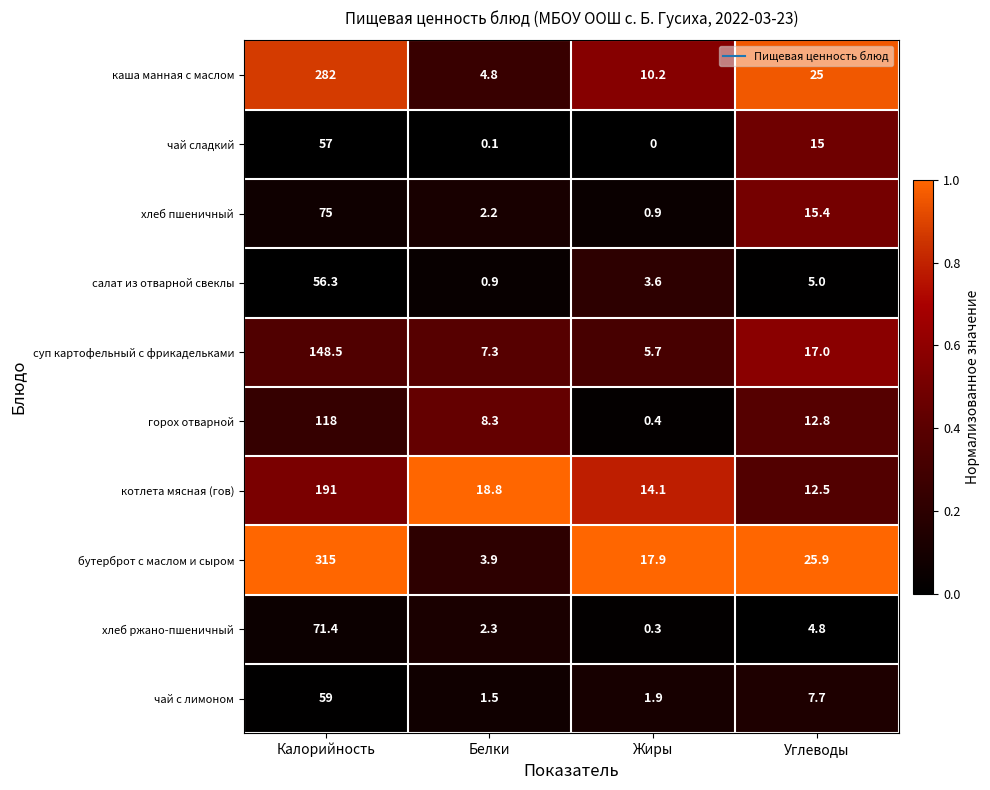

Where is салат из отварной свеклы nearest to the value 28?

Углеводы